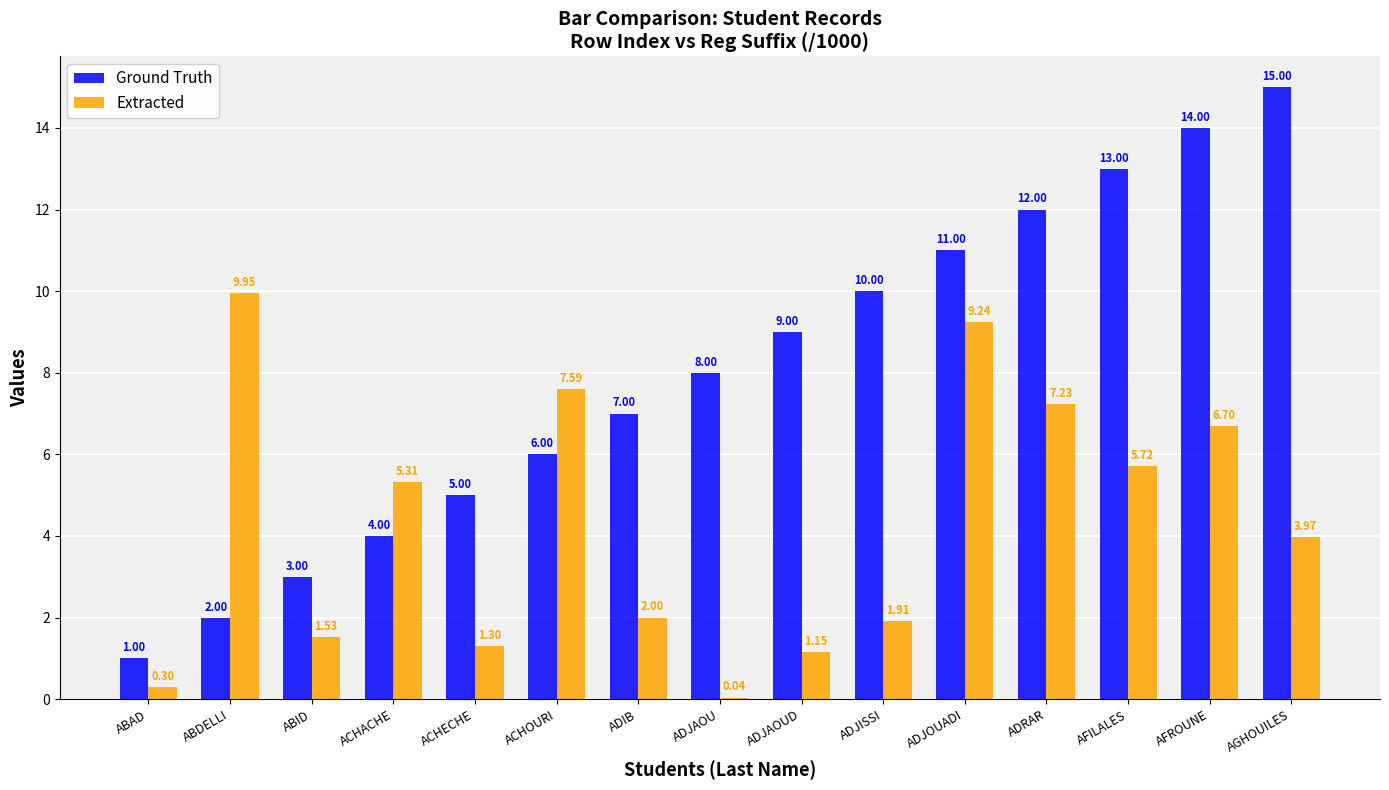

Is the value of Ground Truth at ACHOURI greater than the value of Extracted at ADJISSI?

Yes